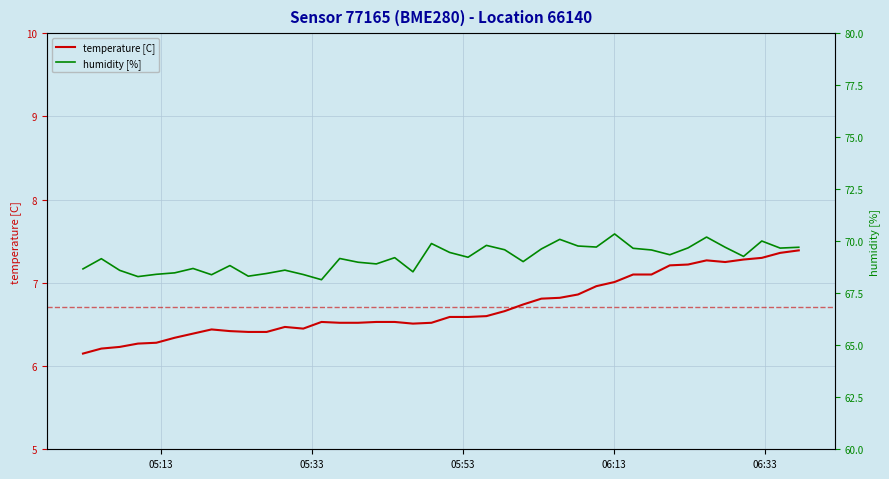

What is the lowest value of the temperature [C] series?

6.2